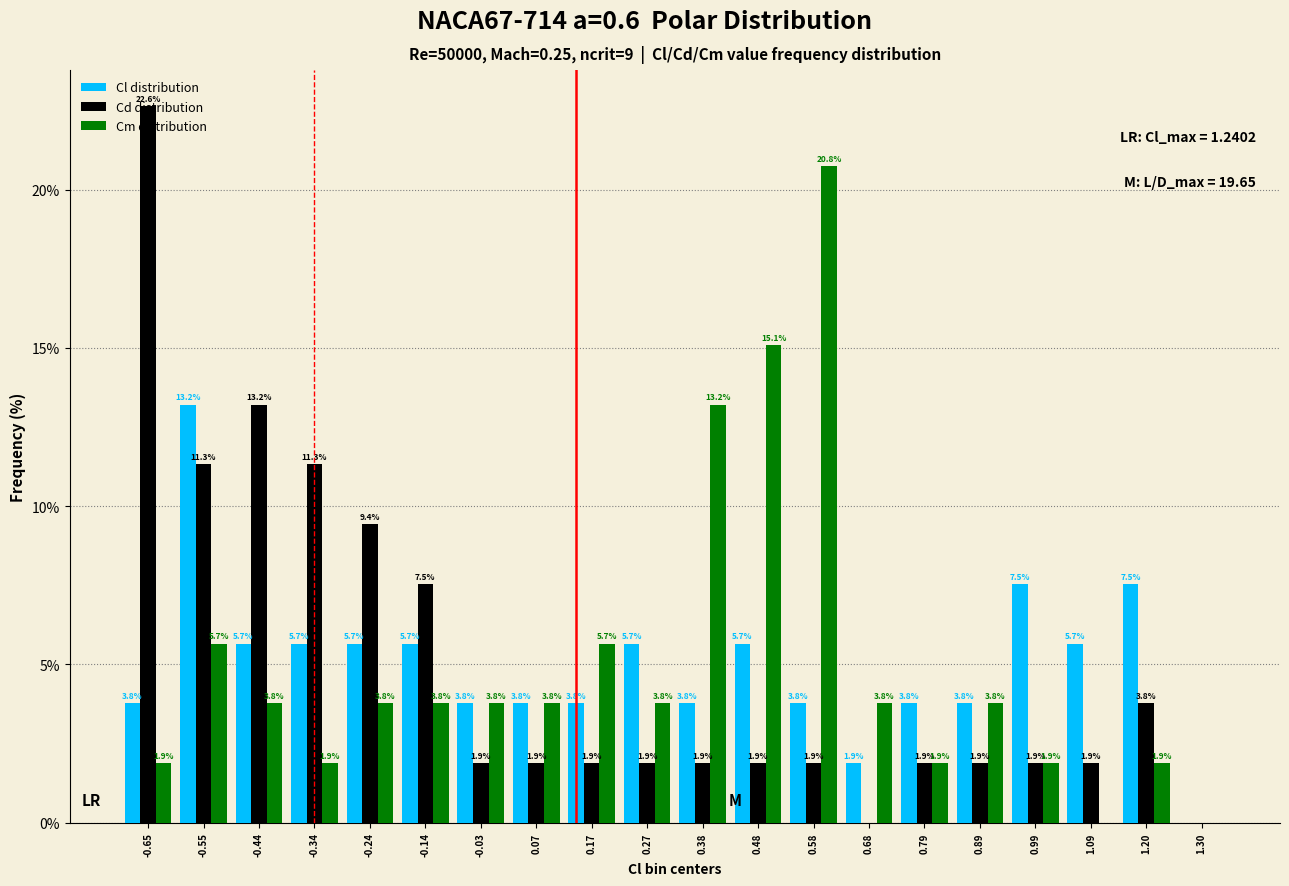

Is the value of Cd distribution at -0.24 greater than the value of Cl distribution at -0.03?

Yes